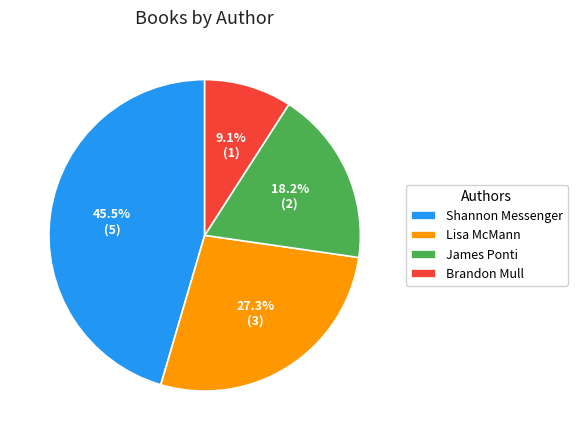

How many slices are in this pie chart?

4